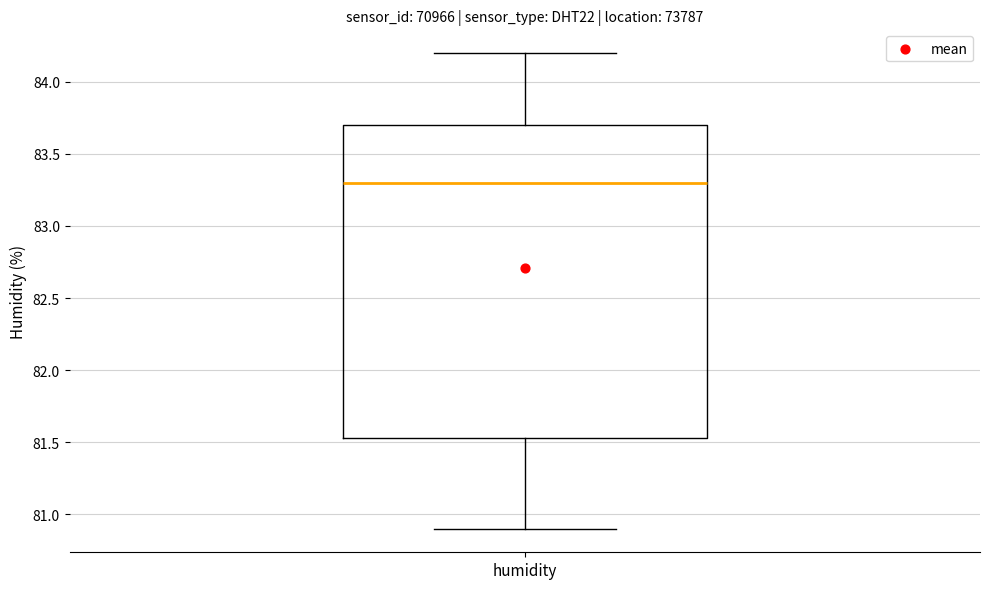

Transcribe this box plot: give where the median line is, the range the box spans, and where the two whiskers end, as read against the y-axis. The values are not printed on the chart, so give them approximately, as read against the axis.

median 83.30, box 81.55 to 83.70, whiskers 80.90 to 84.20